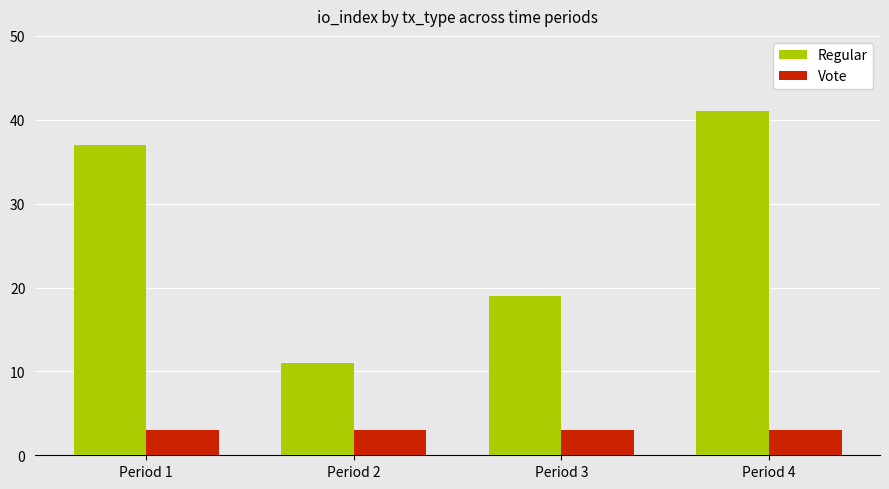

At which category does the chart reach its peak across all series?

Period 4